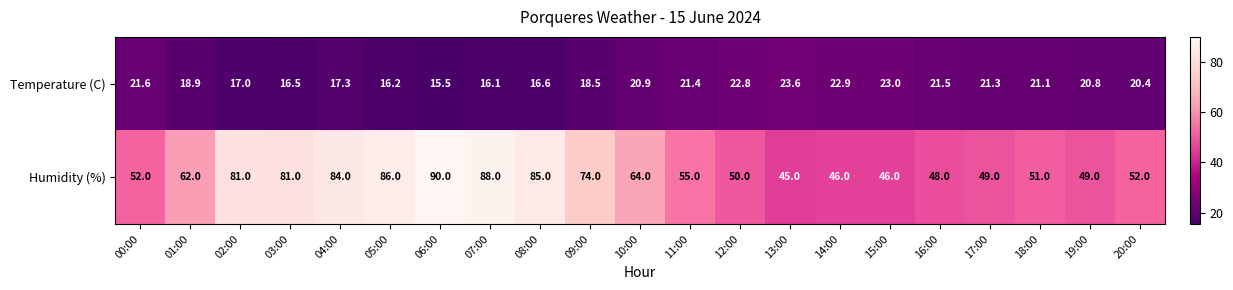

At which label is Temperature (C) closest to 19?

01:00